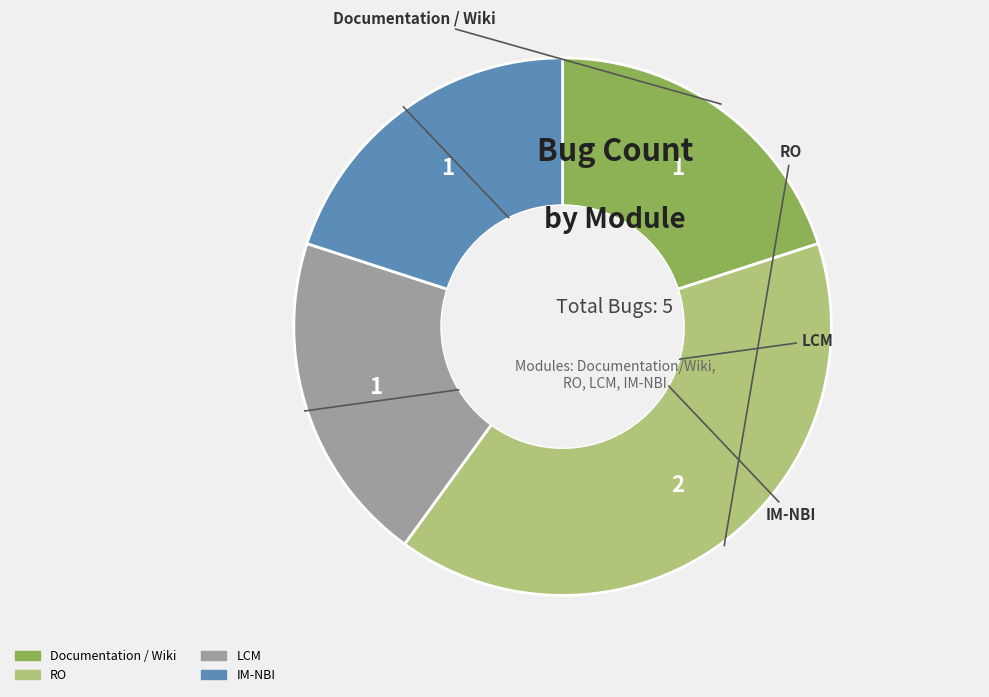

Is there a majority slice in this chart?

No